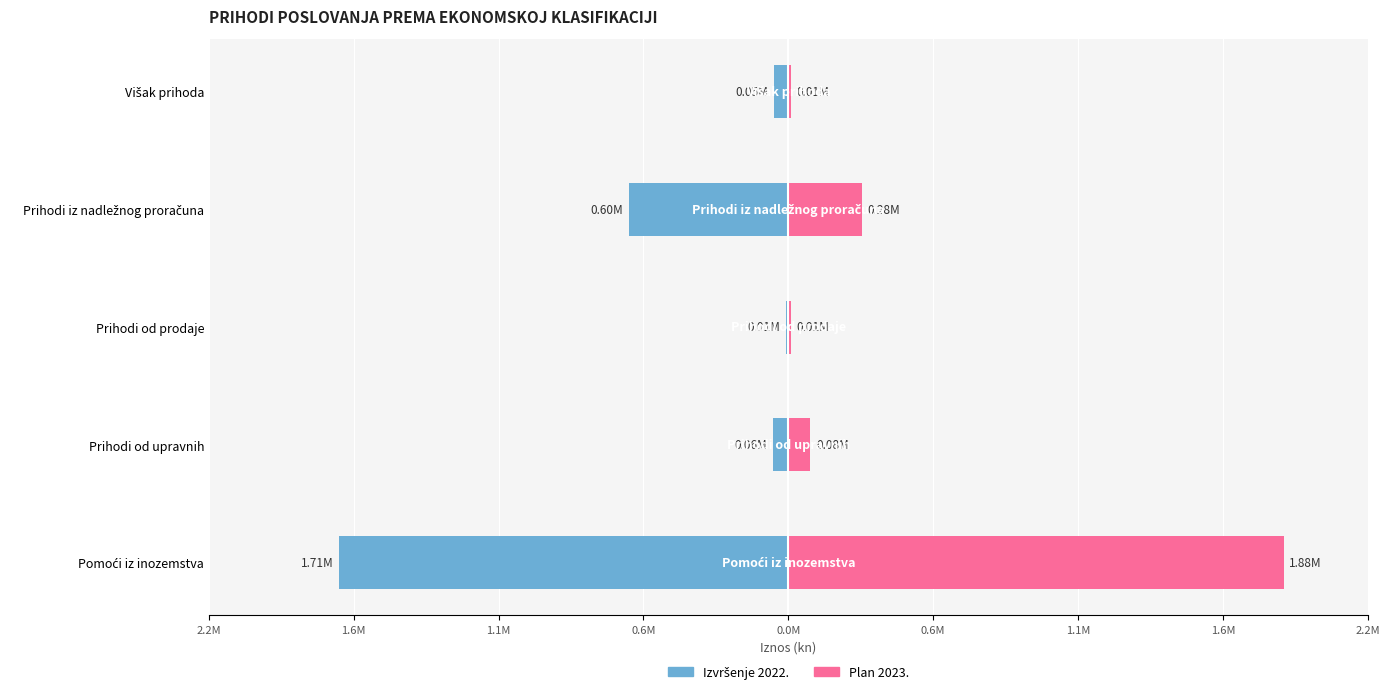

Reading left to right, transcribe all the data shown in this chart.

Izvršenje 2022.: -1705546.2	-57853.7	-8743.7	-603688.1	-53516.2
Plan 2023.: 1880589.0	82745.0	8900.0	277991.7	9875.8